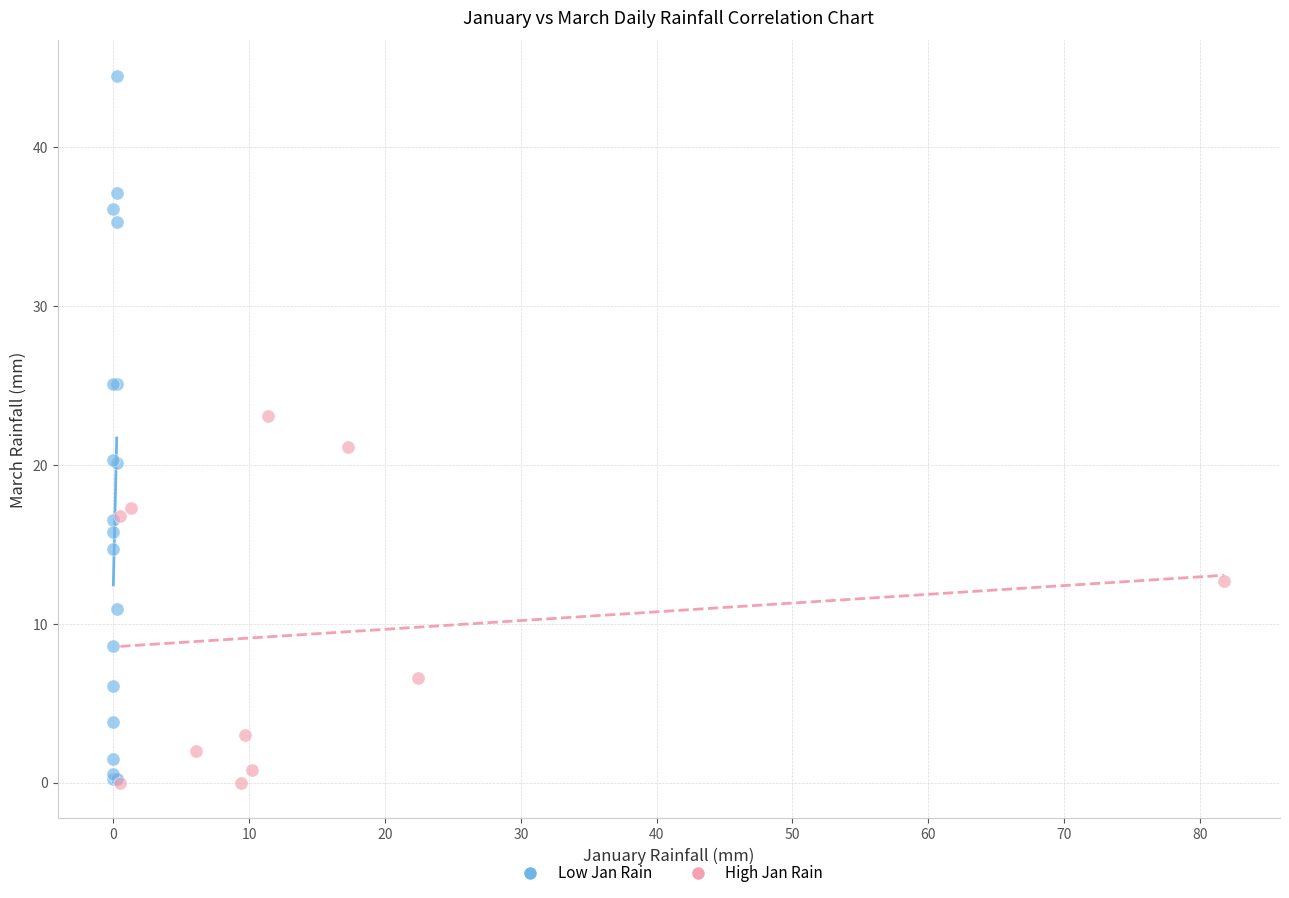

What are all the series names shown in the legend?

Low Jan Rain, High Jan Rain